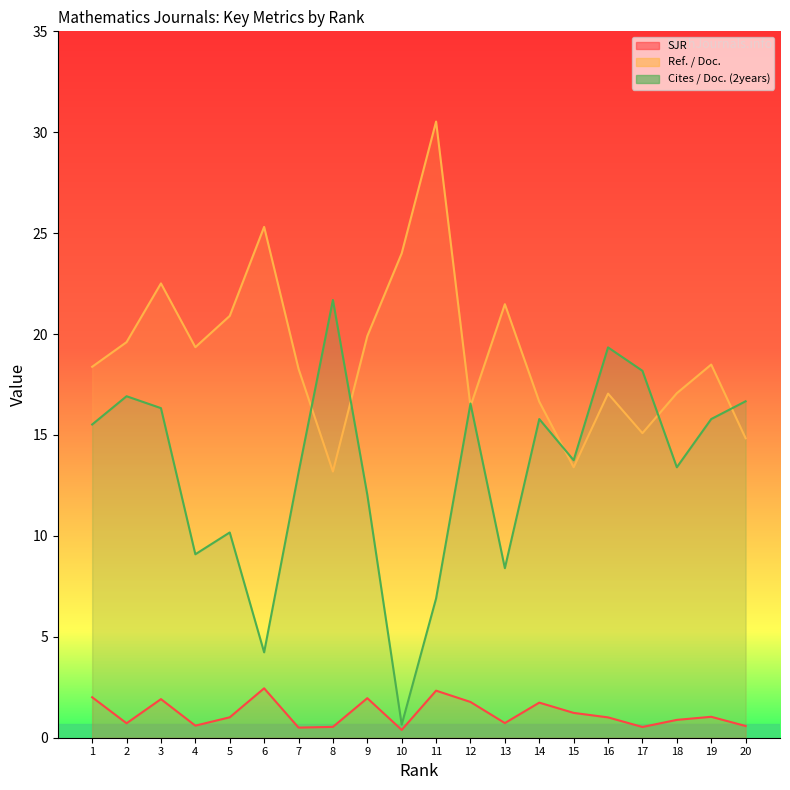

How many values in the Ref. / Doc. series exceed 18?

12